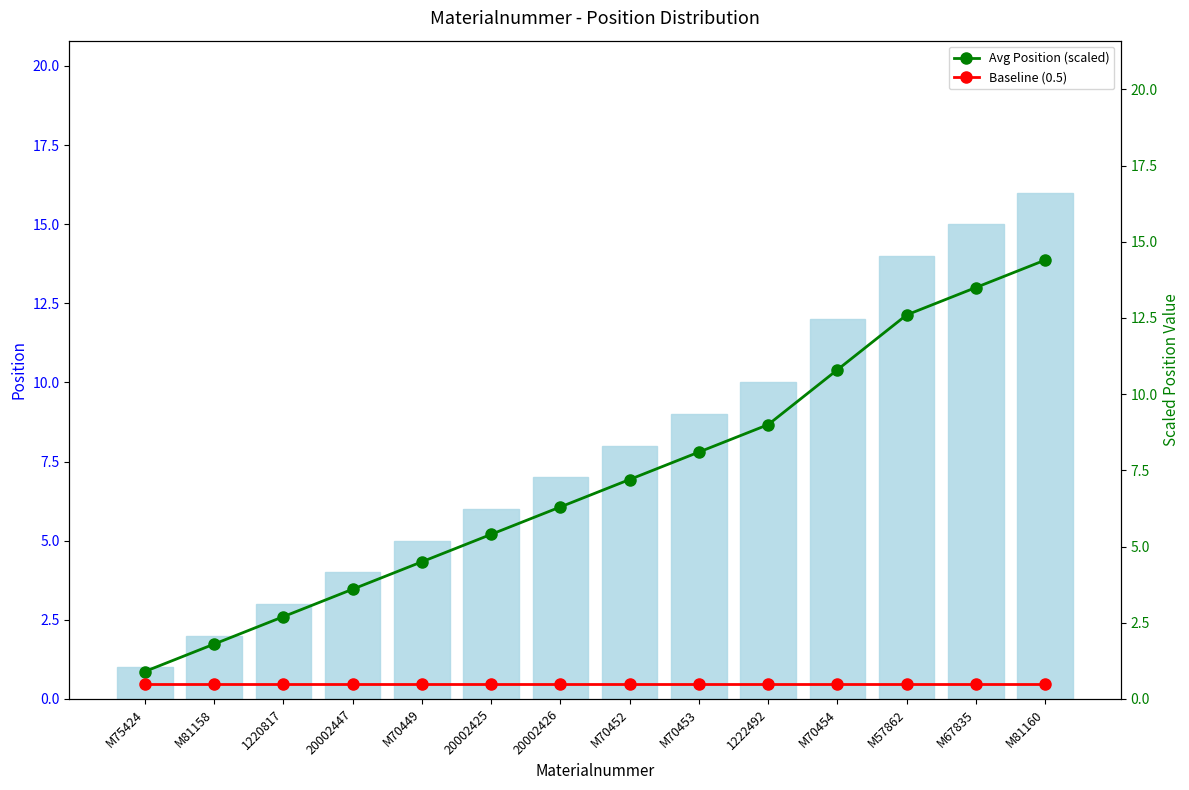

The Avg Position (scaled) series shows 12.1 at 1222492. True or false?

False